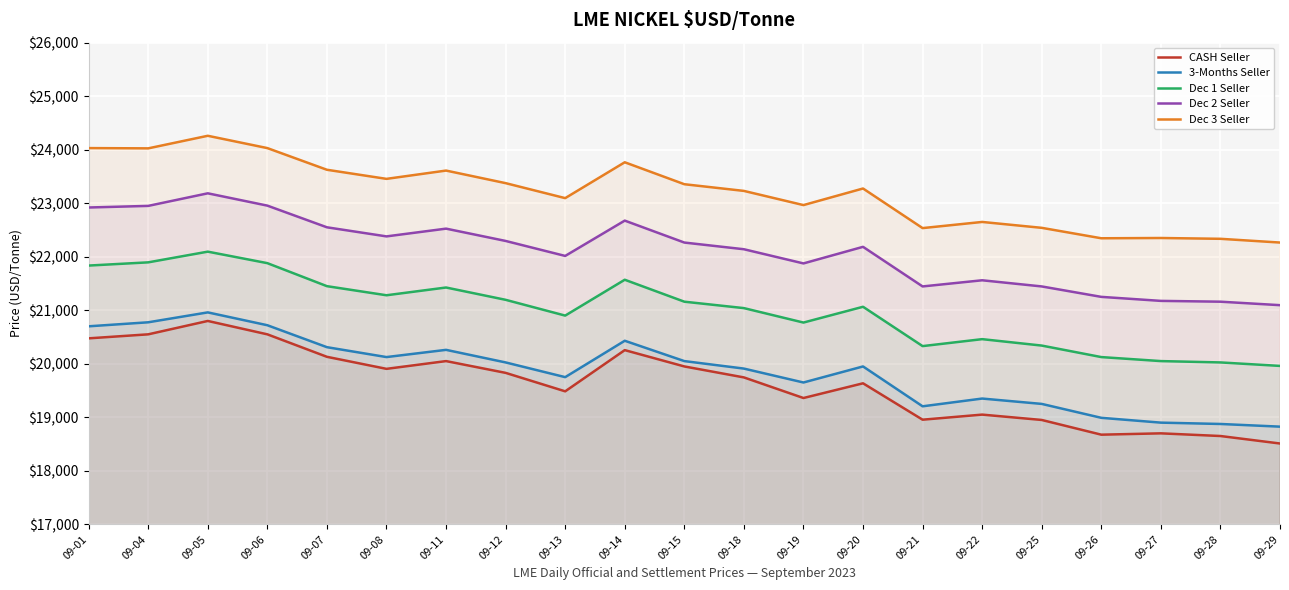

Which label corresponds to the smallest value in the chart?

09-29